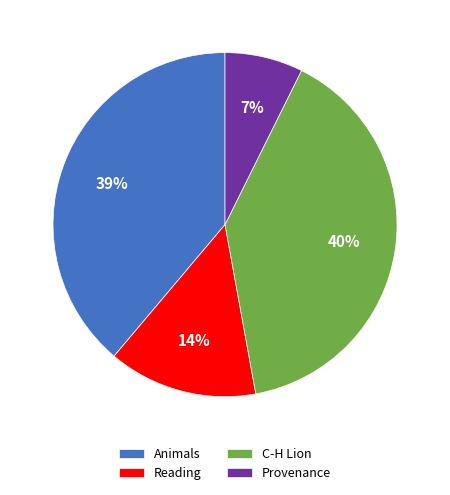

True or false: Provenance accounts for 7% of the total.

True